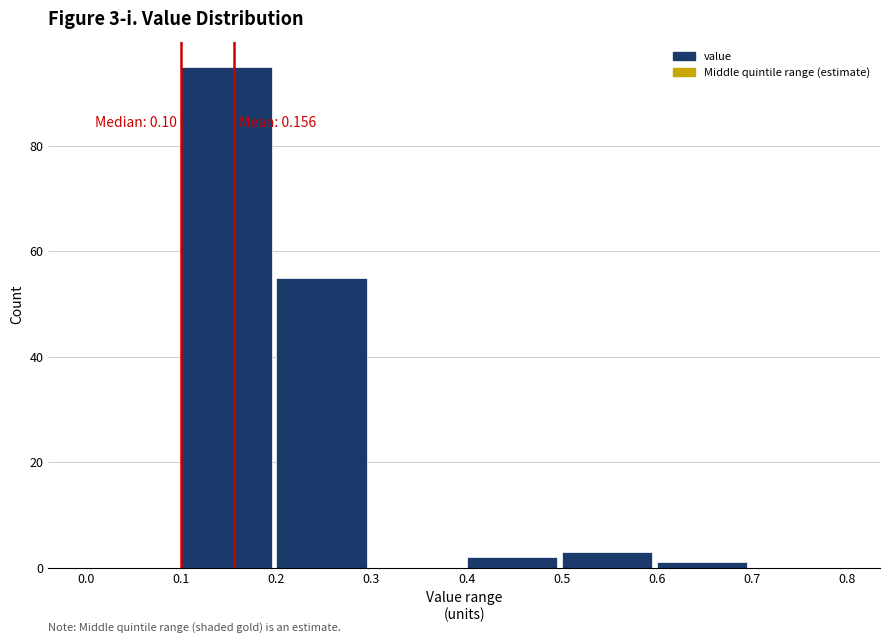

Which range on the x-axis has the tallest bar?

0.1 to 0.2